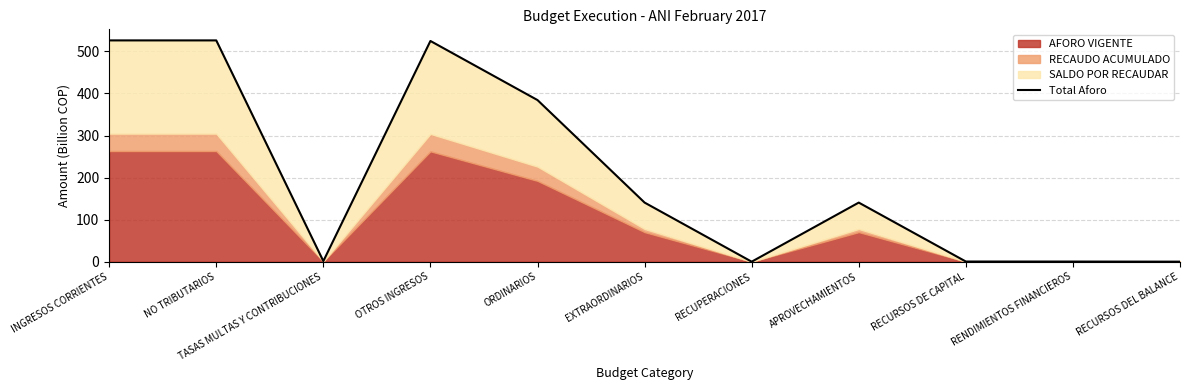

True or false: there are more than 2 points higher than both neighbors.

False